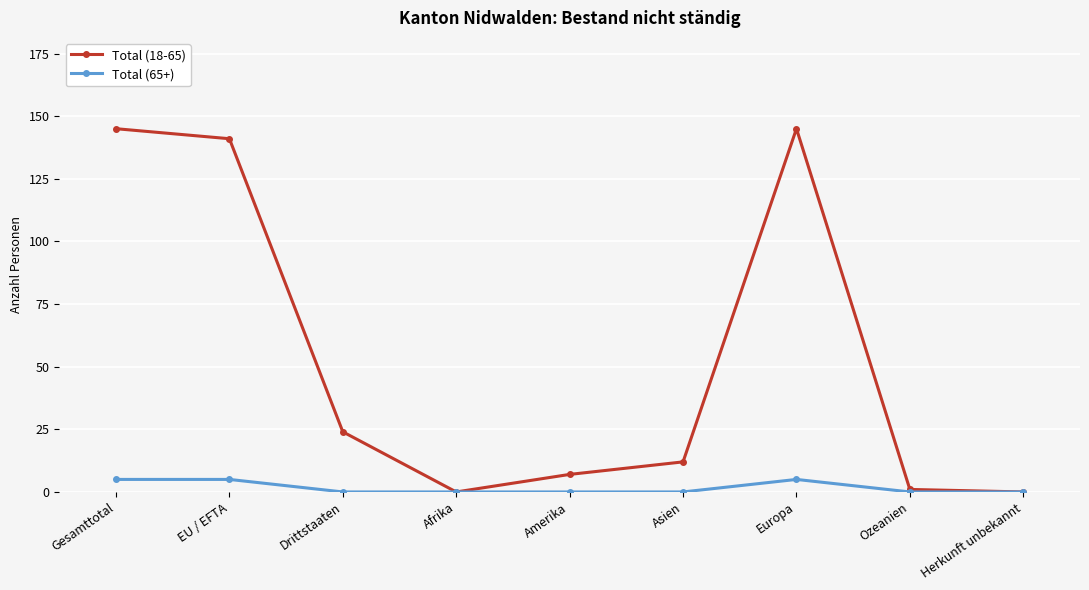

Does the chart display data point markers on the line(s)?

Yes